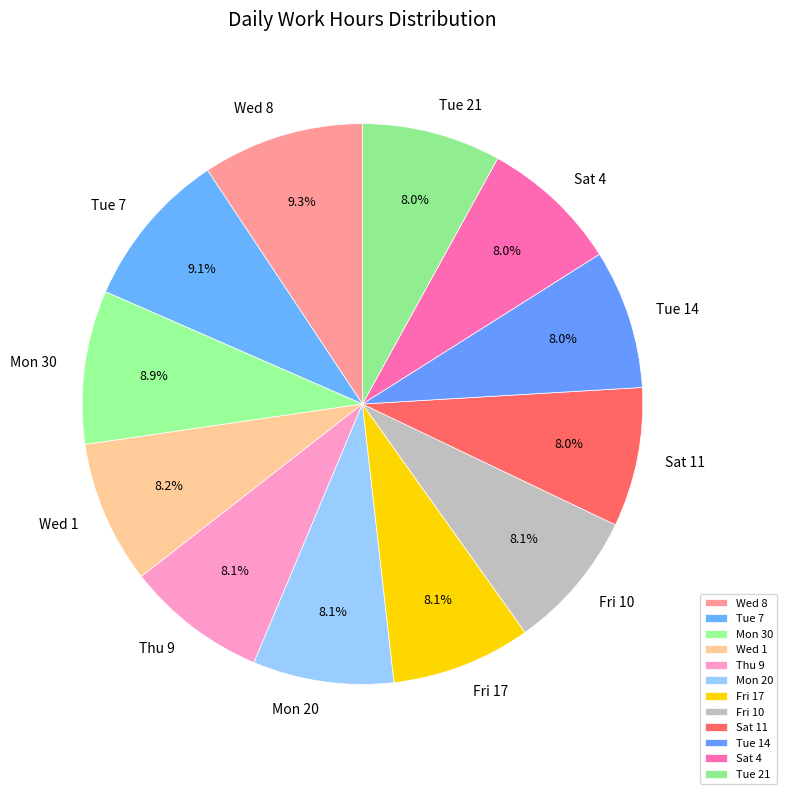

Does Fri 10 account for over 50% of the chart?

No